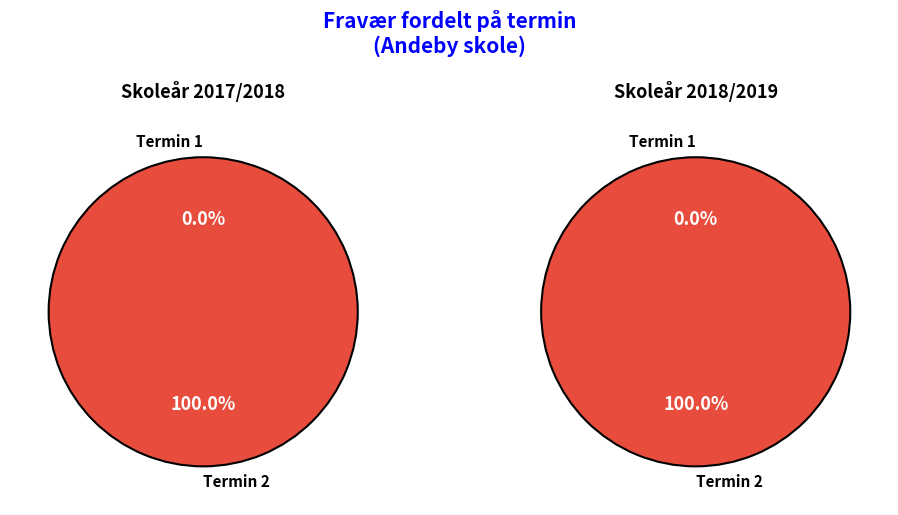

How many slices are in this pie chart?

2